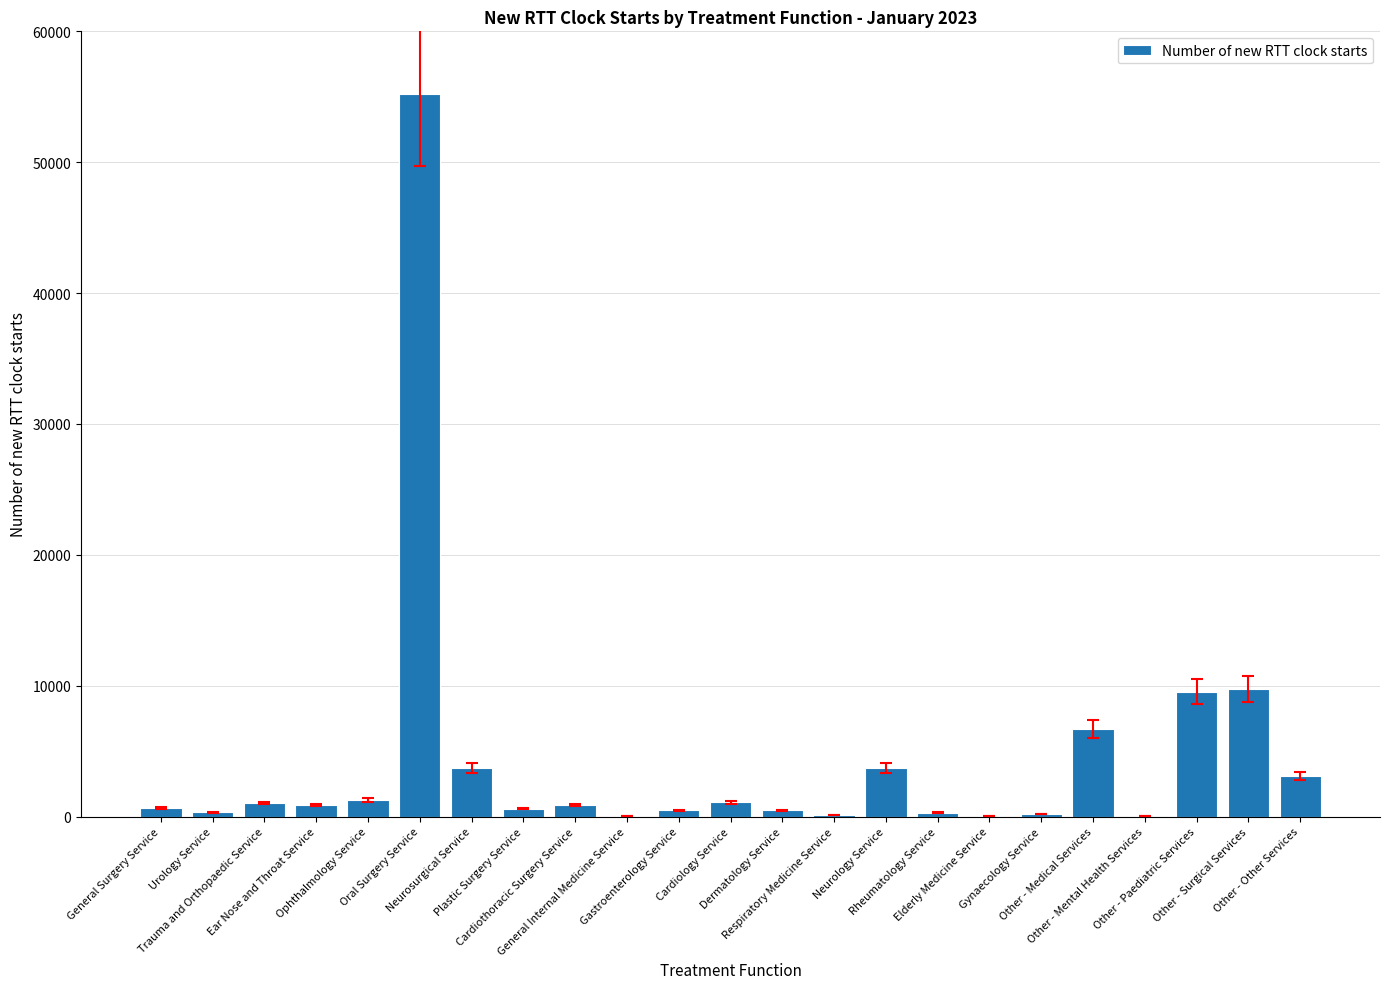

What is the maximum value shown in the chart?

55218